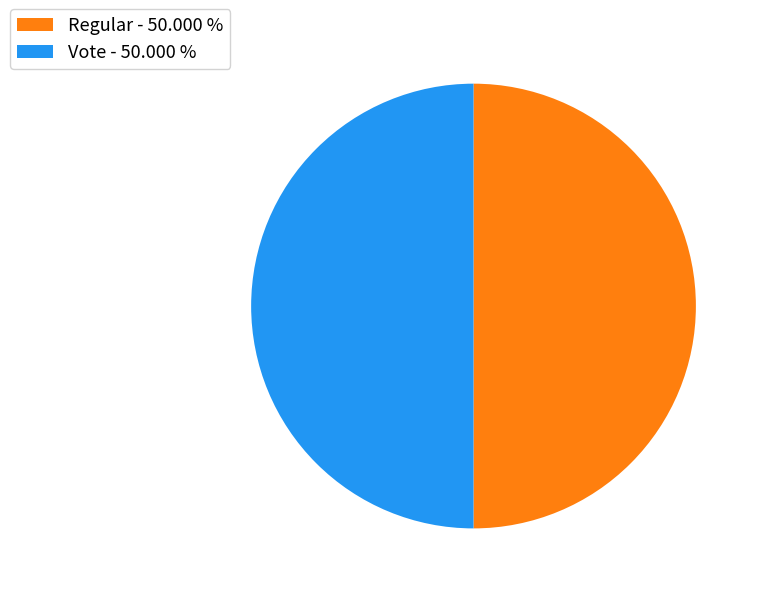

Approximately how many times larger is the value at Regular - 50.000 % compared to Vote - 50.000 %?

1.0